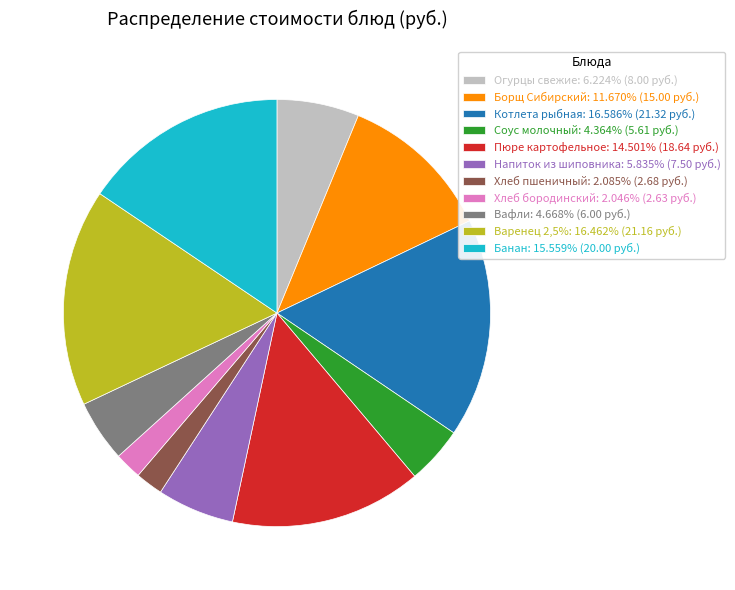

What is the ratio of the value at Огурцы свежие: 6.224% (8.00 руб.) to the value at Котлета рыбная: 16.586% (21.32 руб.)?

0.4